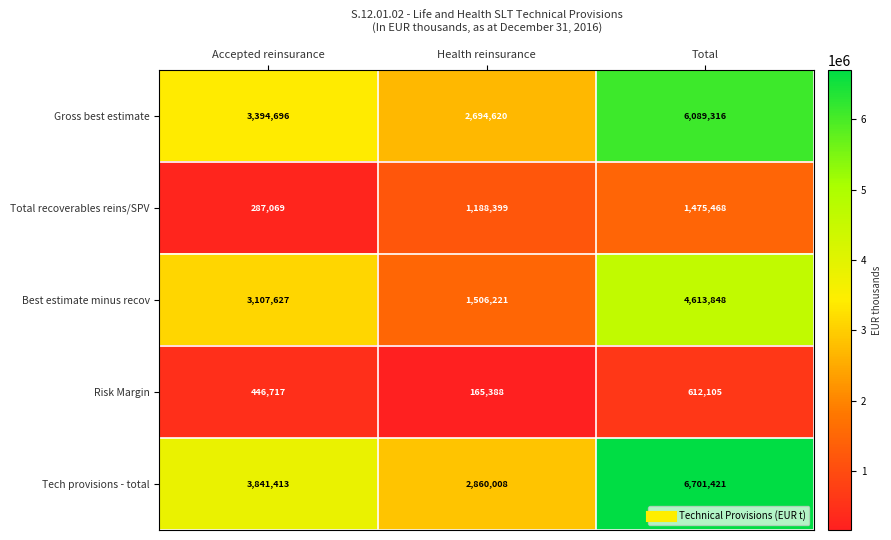

What is the average value of the Total recoverables reins/SPV series?

983645